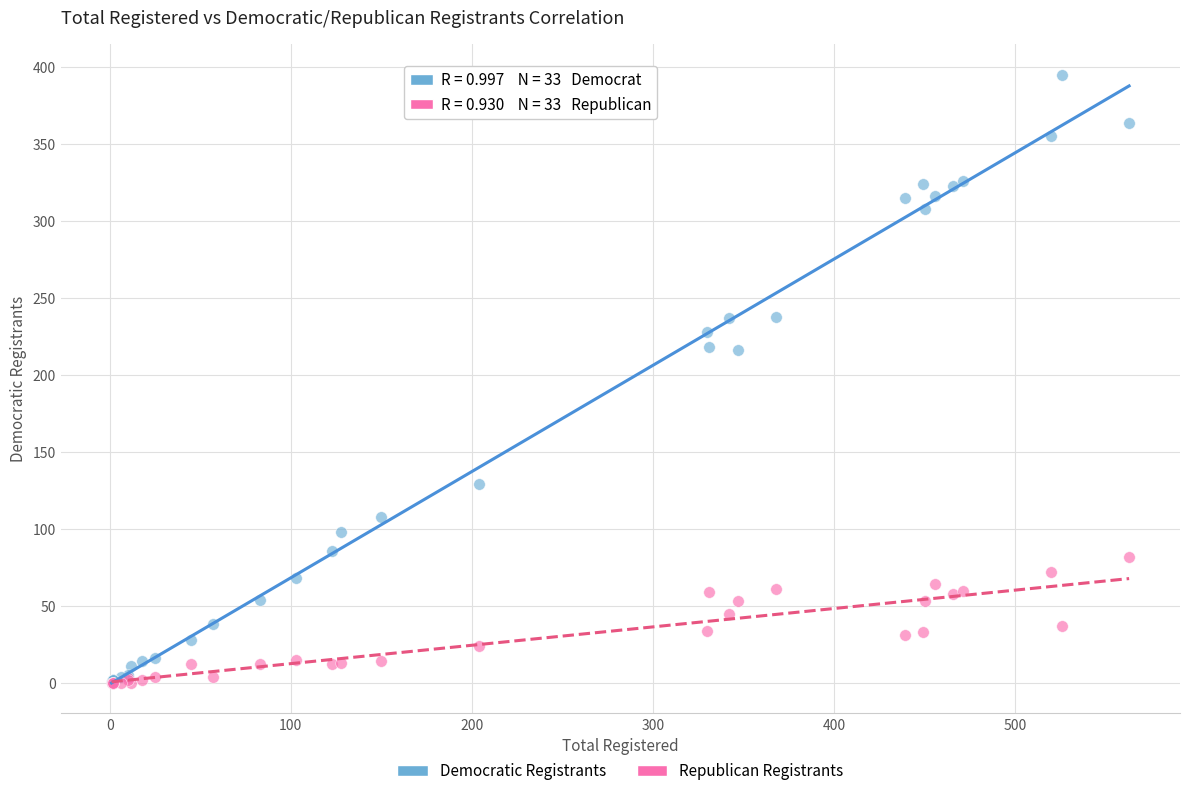

Which series contains the highest Y value?

Democratic Registrants